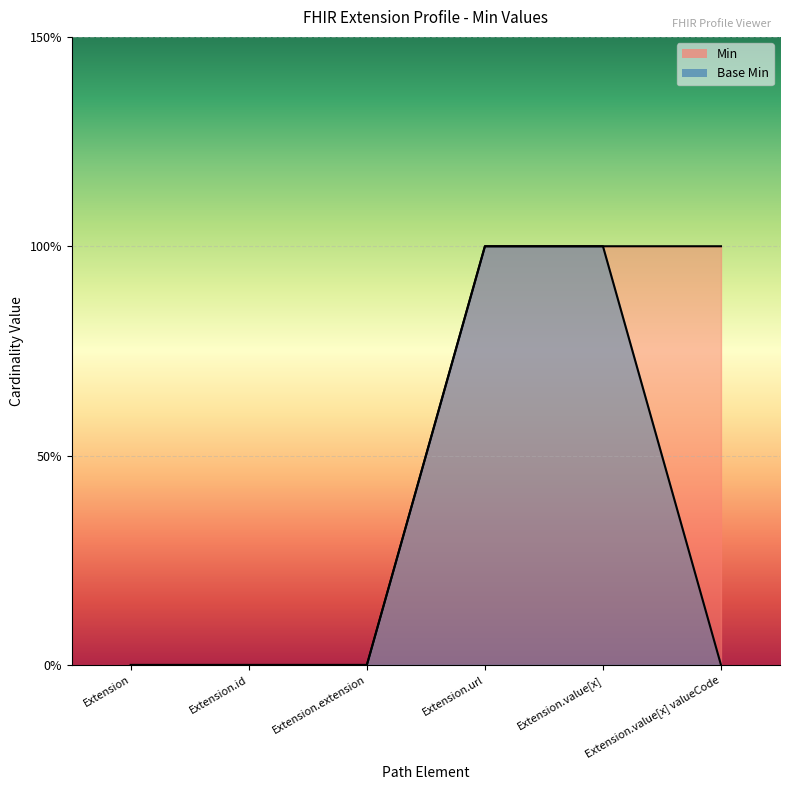

Which series has the largest total across all categories?

Min